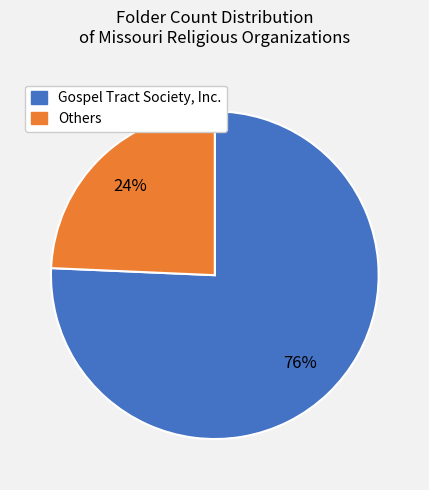

The Gospel Tract Society, Inc. slice represents 76% of the pie. True or false?

True